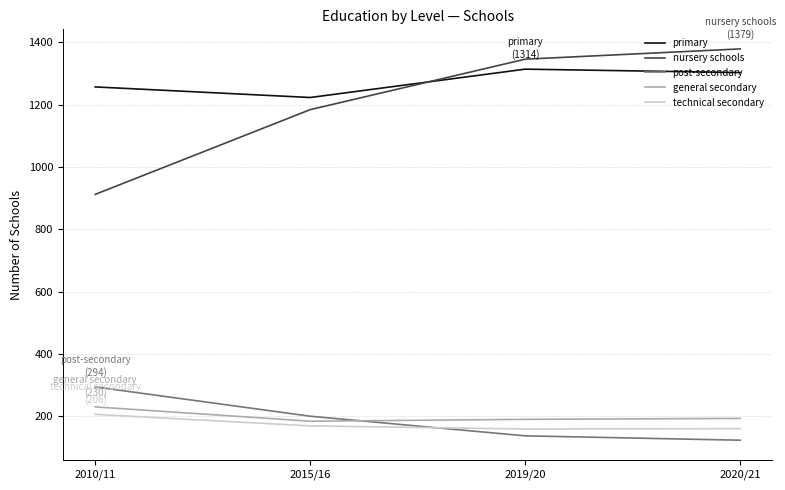

What is the minimum value shown in the chart?

123